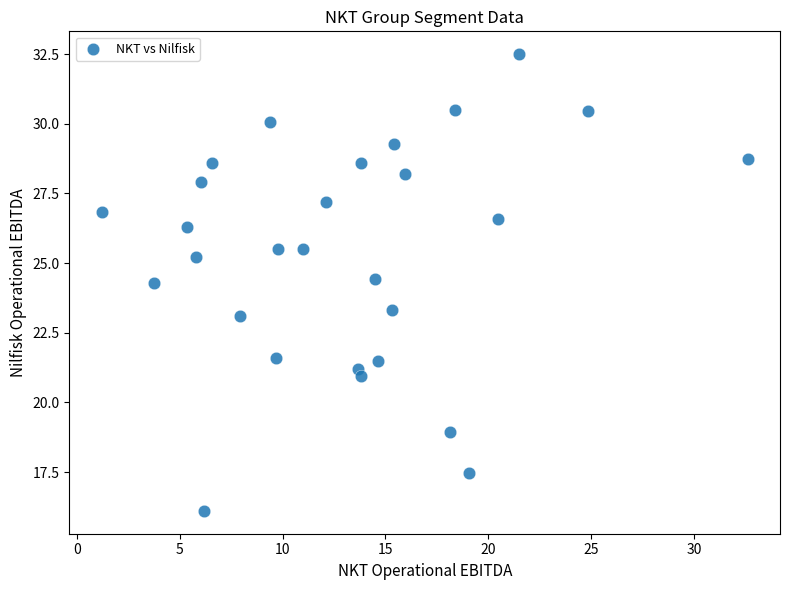

What is the range of Y values (max minus min)?

16.4